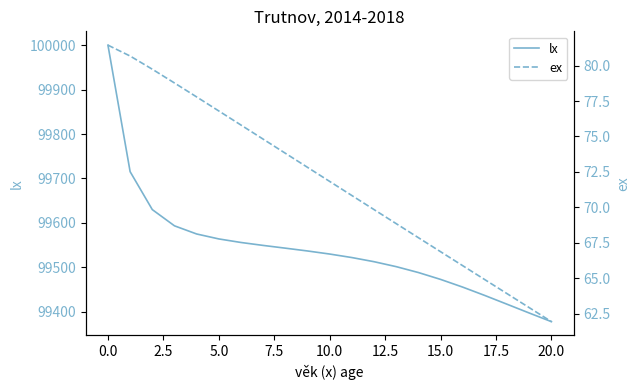

At which label does lx first exceed 99529?

0.0